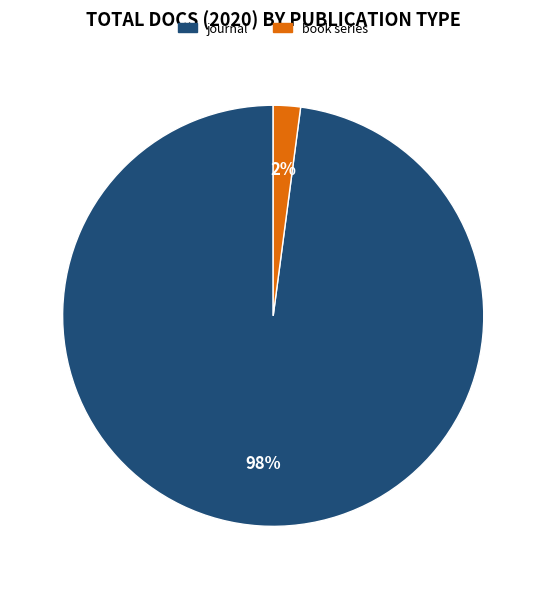

How many slices are in this pie chart?

2